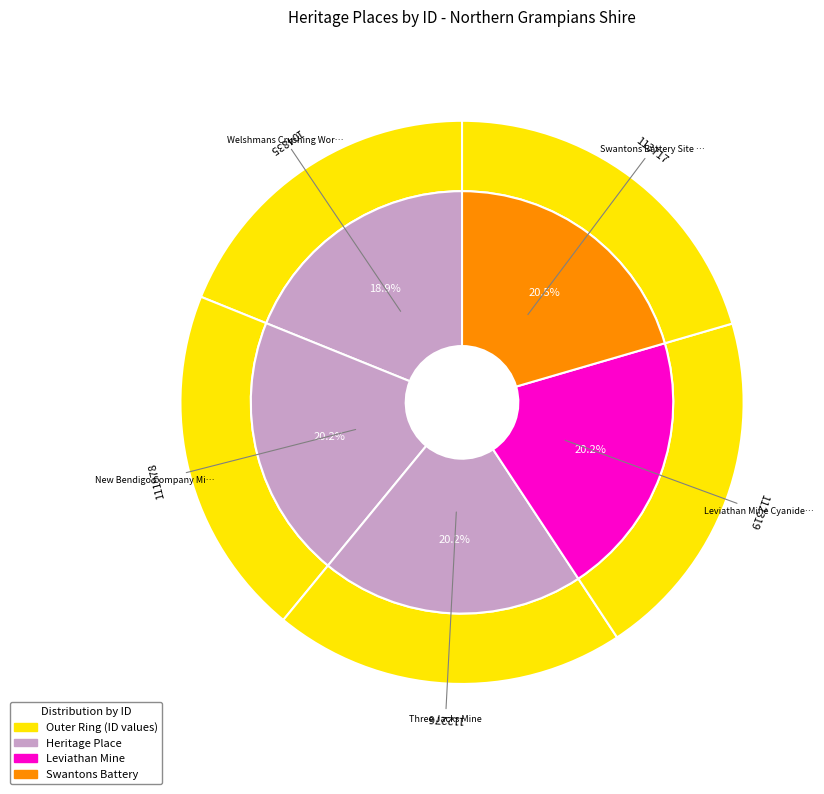

What percentage is the Three Jacks Mine slice, to the nearest percent?

20%